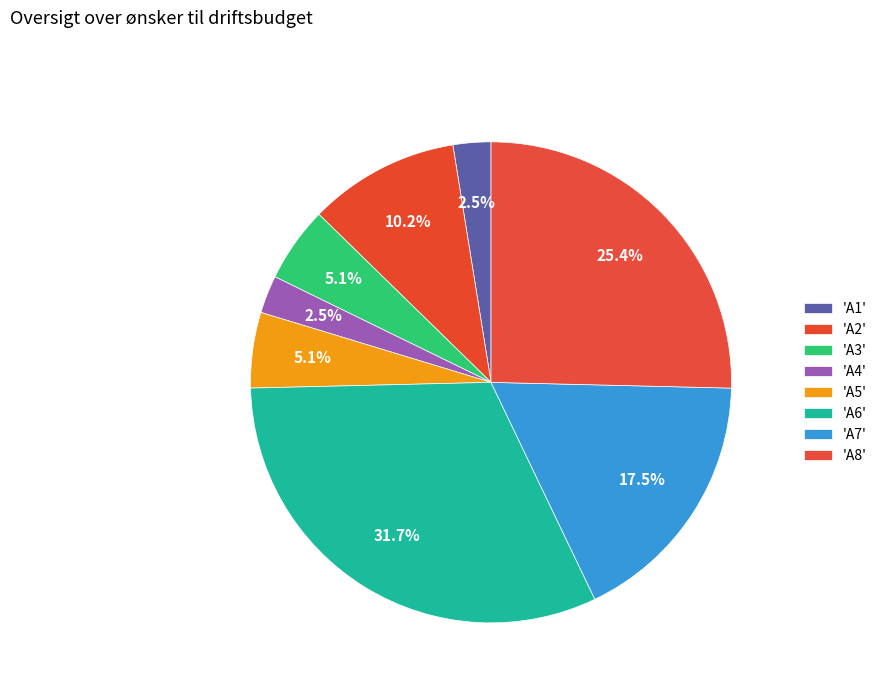

To the nearest percent, what is the average slice percentage?

12%